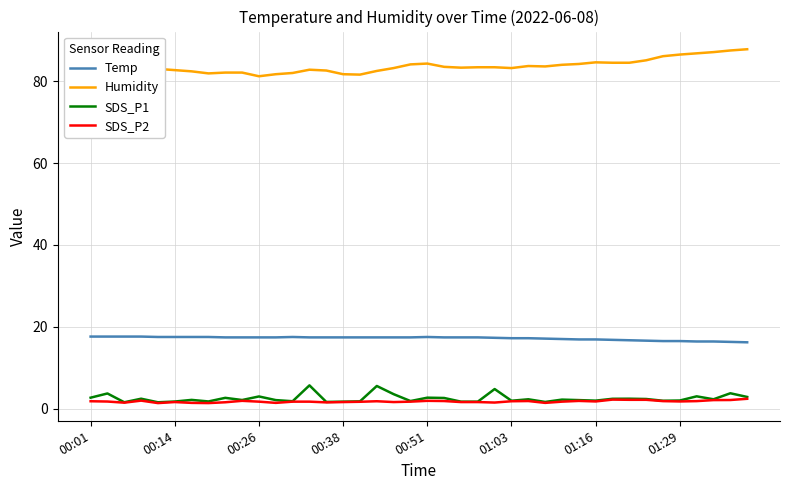

Rank the series by their maximum value, from highest to lowest.

Humidity, Temp, SDS_P1, SDS_P2